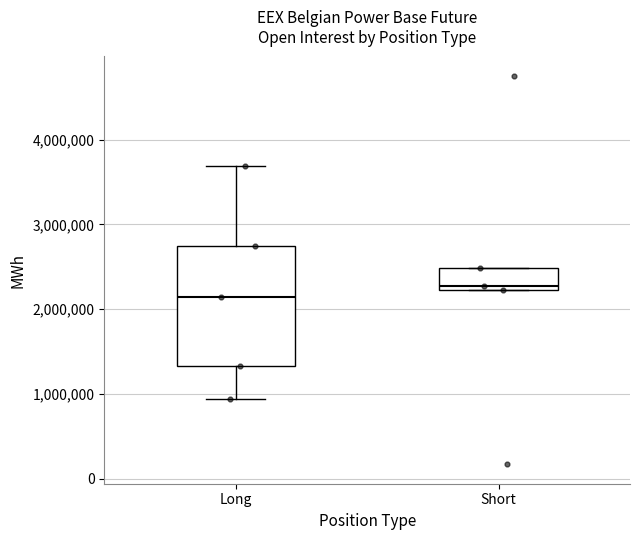

Reading left to right, transcribe this box plot: for each box, give where its median line is, the range the box spans, and where its two whiskers end, as read against the y-axis. The values are not printed on the chart, so give them approximately, as read against the axis.

Long: median 2100000, box 1300000 to 2700000, whiskers 900000 to 3700000
Short: median 2300000, box 2200000 to 2500000, whiskers 2200000 to 2500000